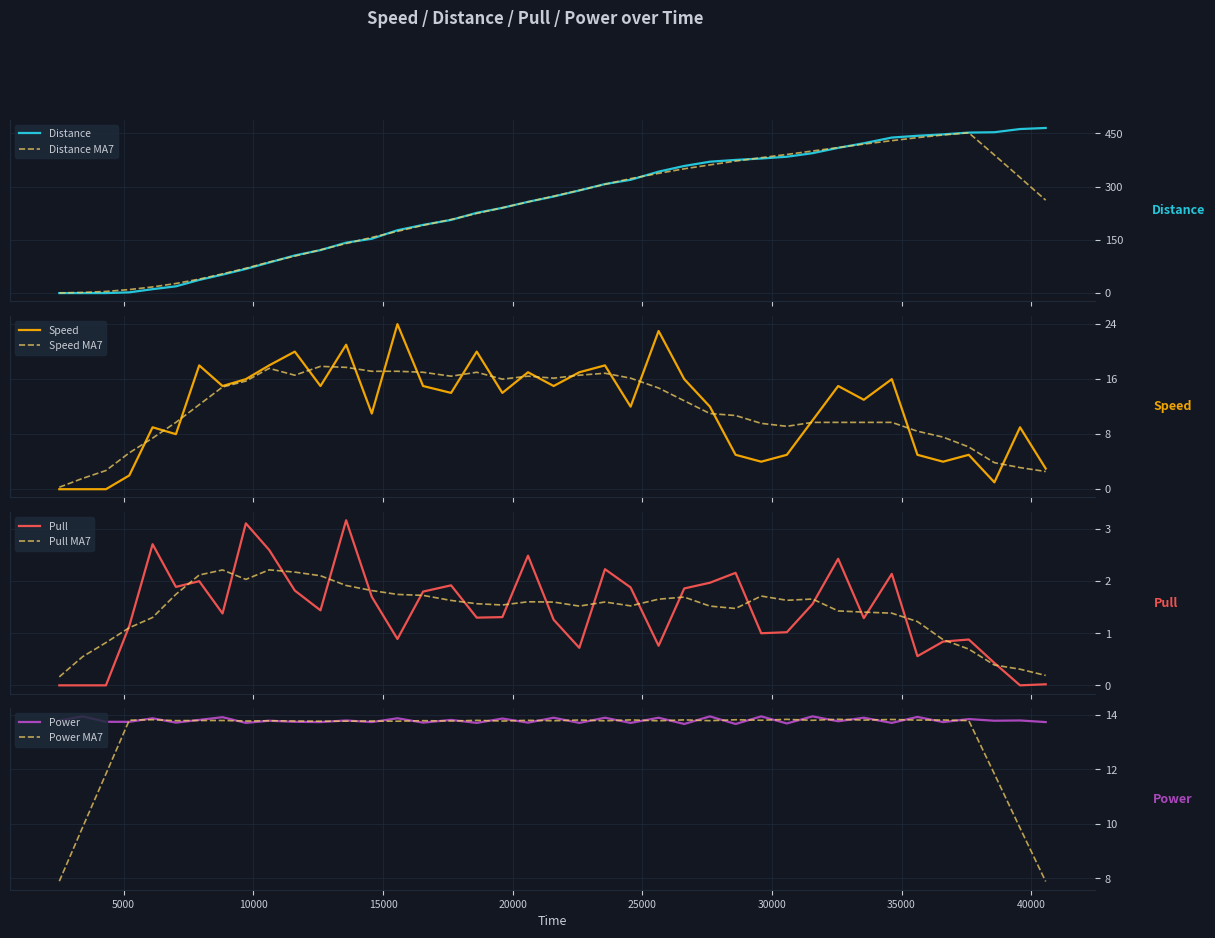

How many times do Power and Speed cross each other?

10